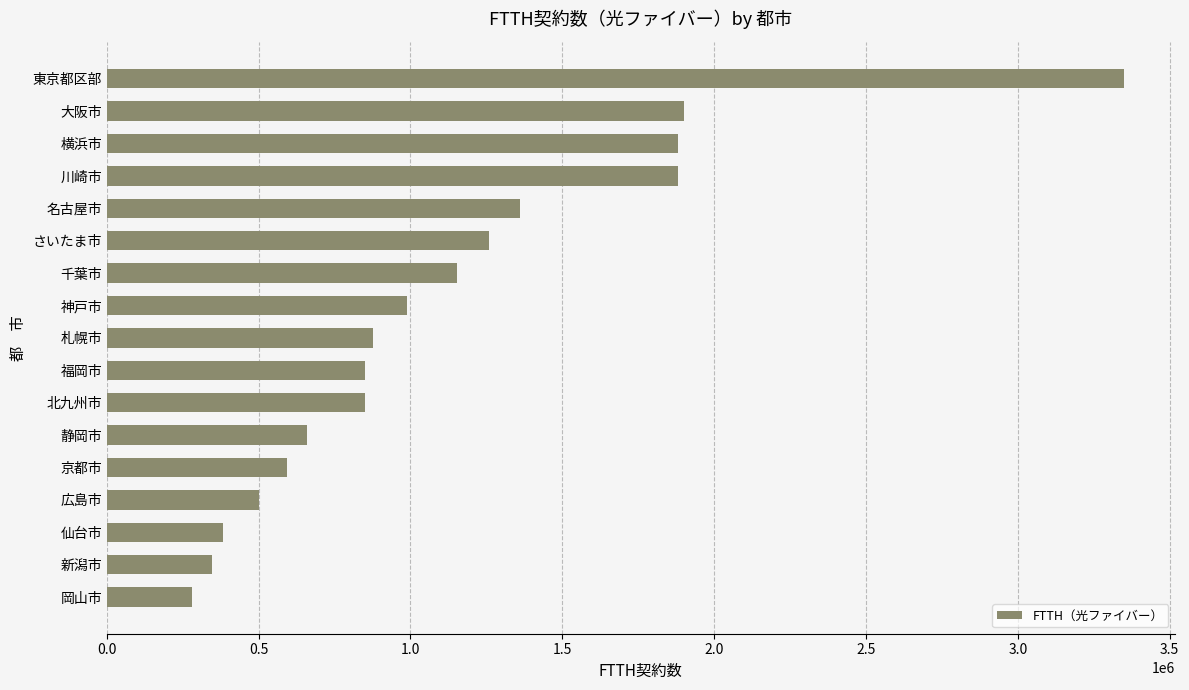

Which category has the highest value across all series?

東京都区部